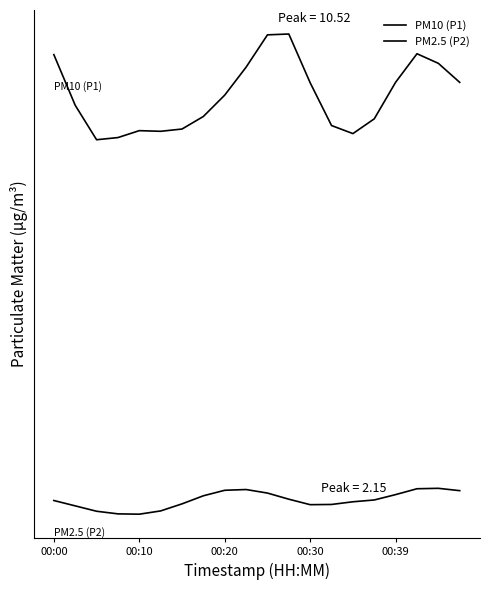

Does the chart display data point markers on the line(s)?

No